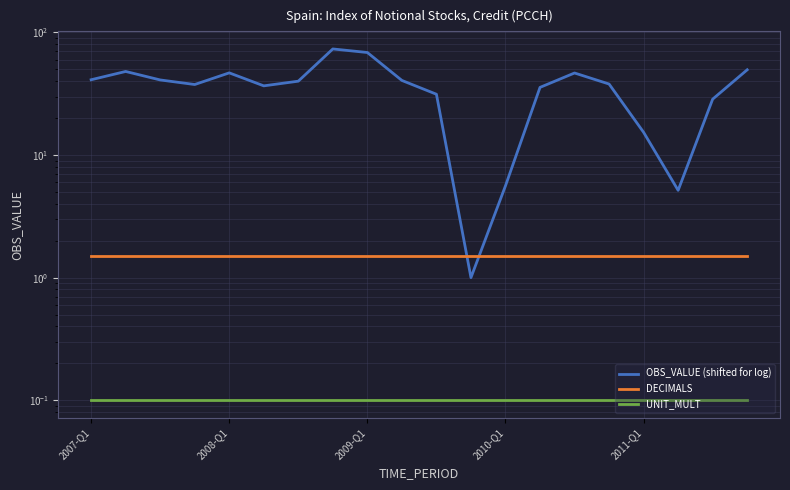

What position from the left is 19?

20